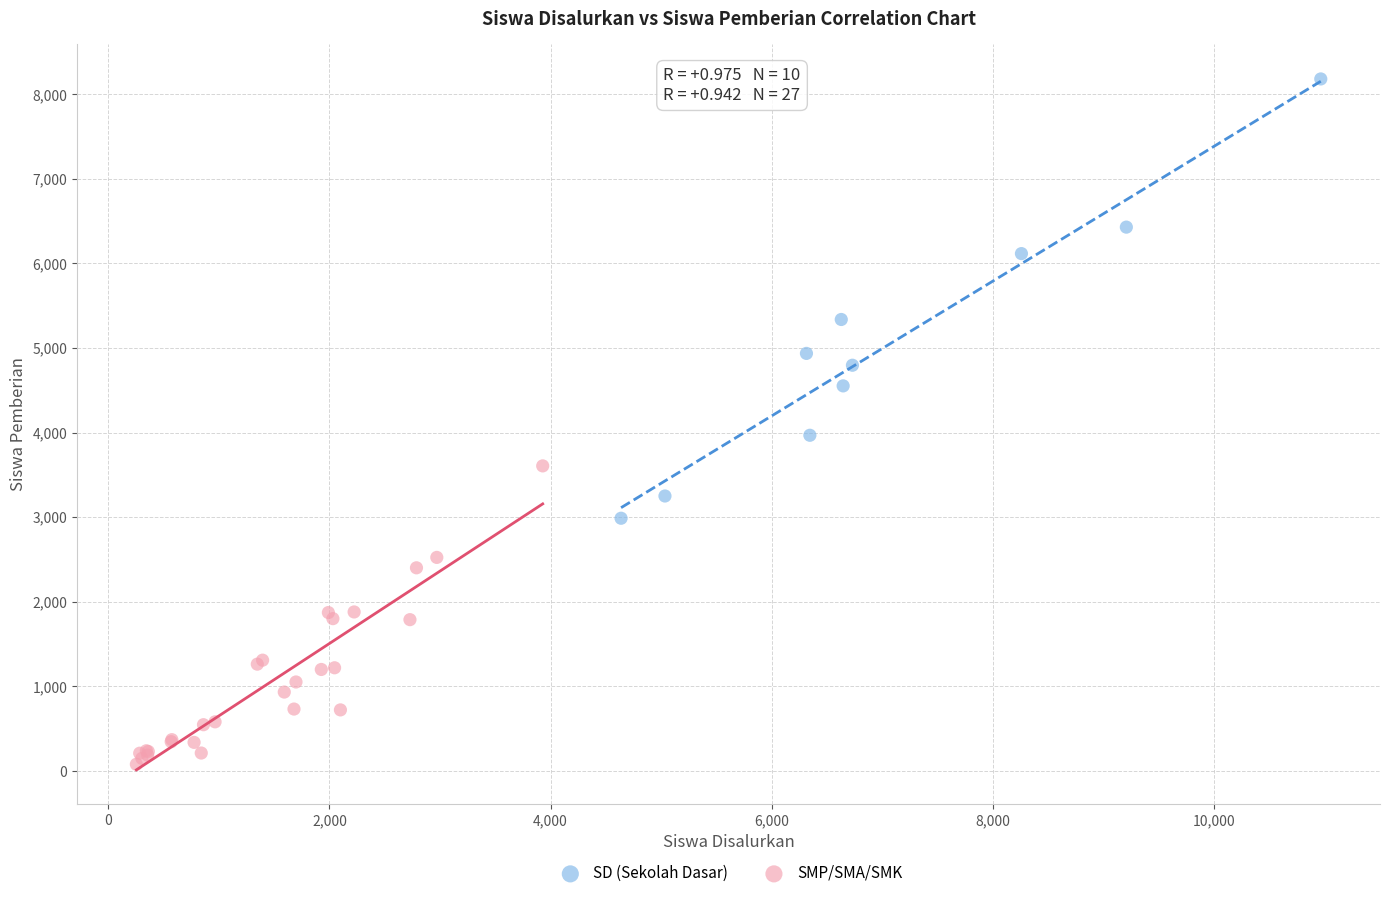

Which series contains the lowest Y value?

SMP/SMA/SMK